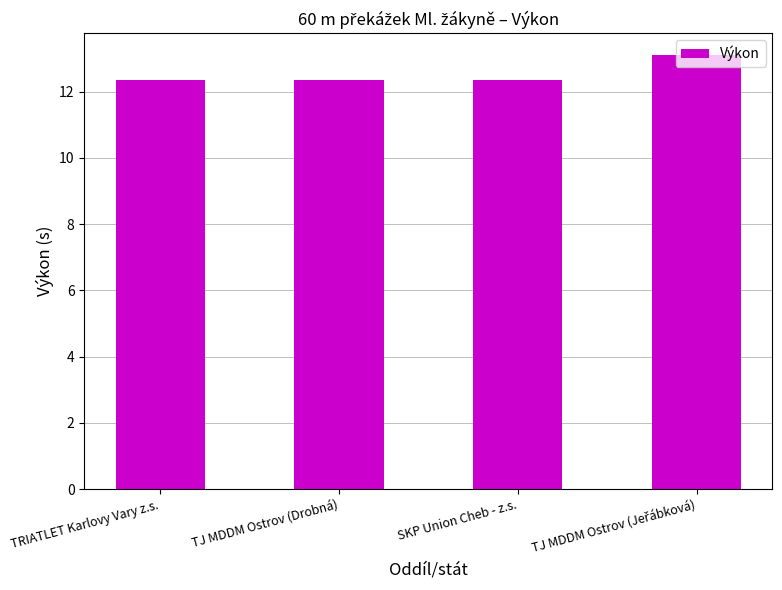

The chart shows a value of 12.3 at TRIATLET Karlovy Vary z.s.. True or false?

True